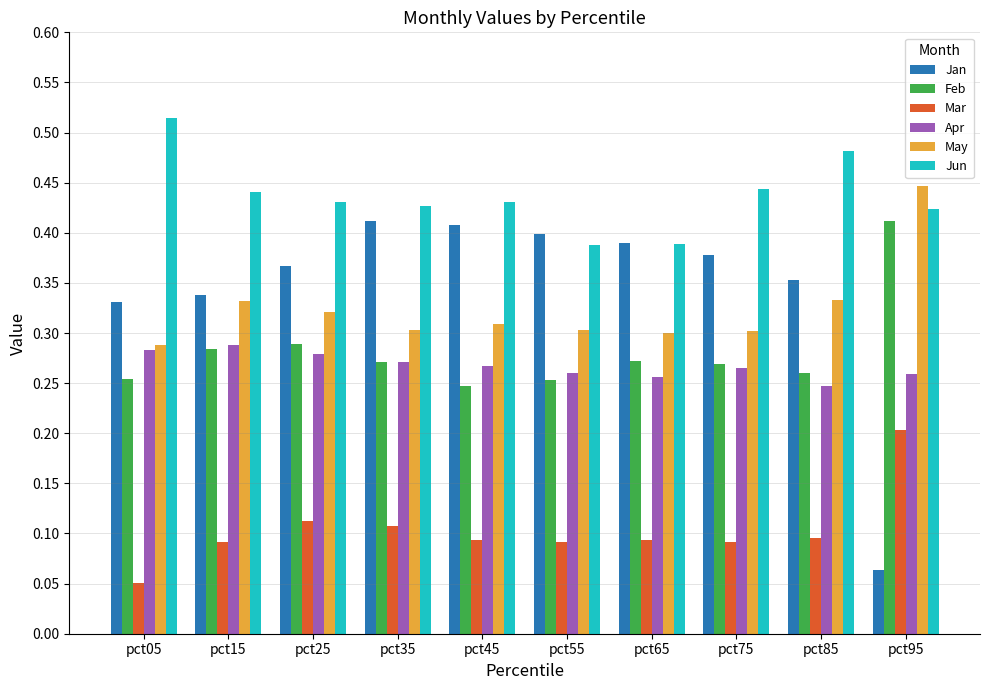

At which label does Jan reach its minimum?

pct95